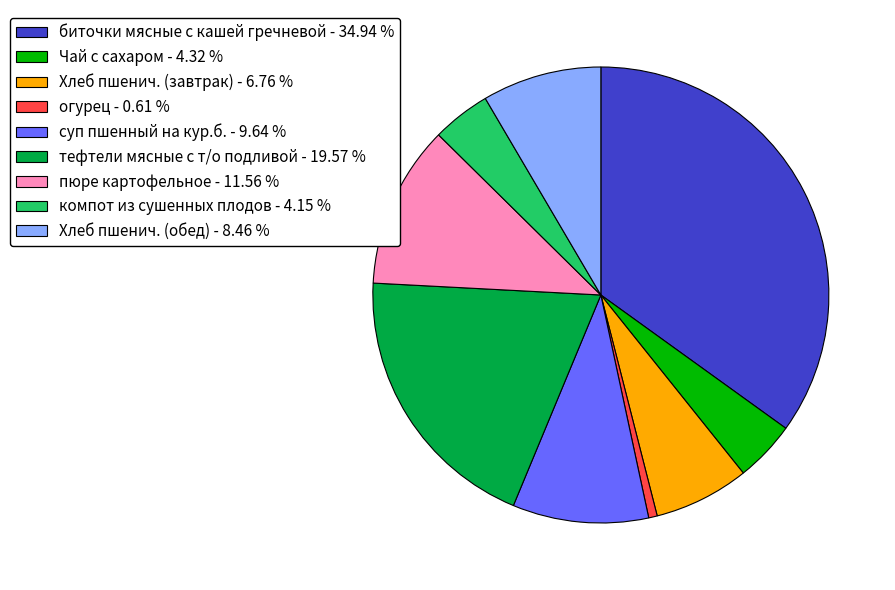

How many slices are in this pie chart?

9